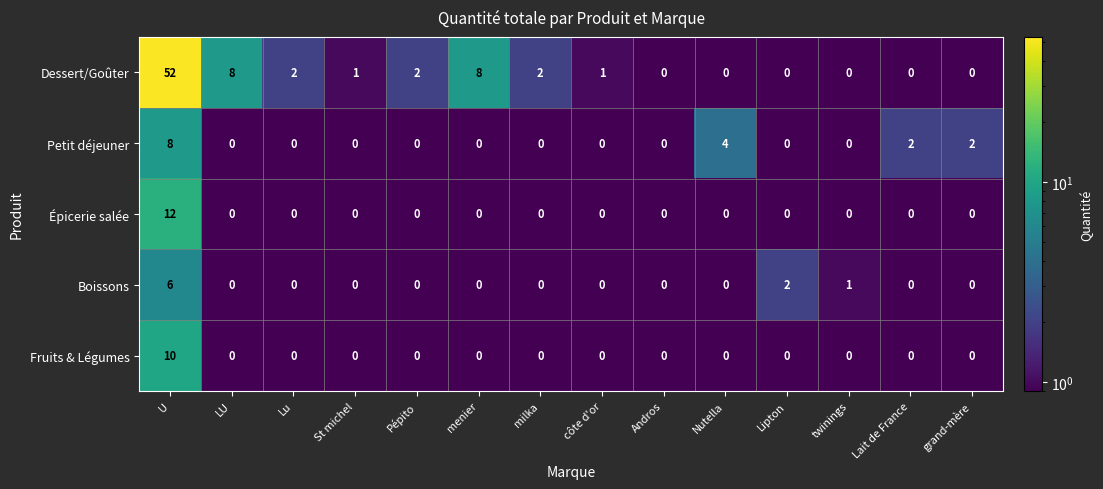

How many categories are shown in the chart?

14